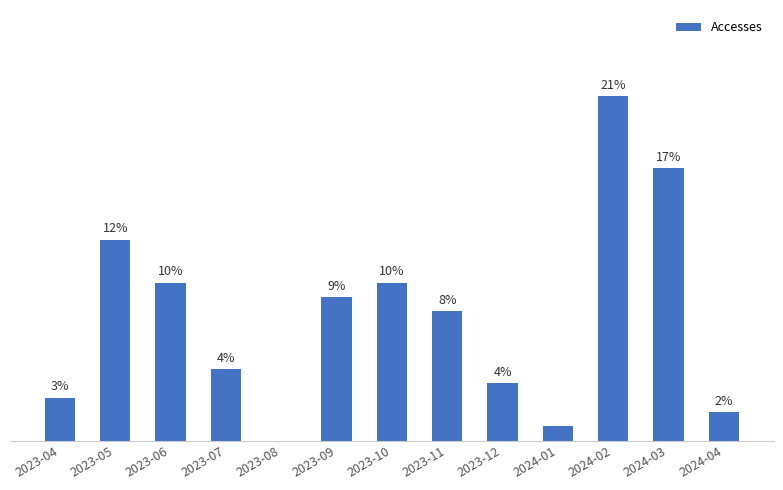

Between 2023-12 and 2023-05, which is larger?

2023-05